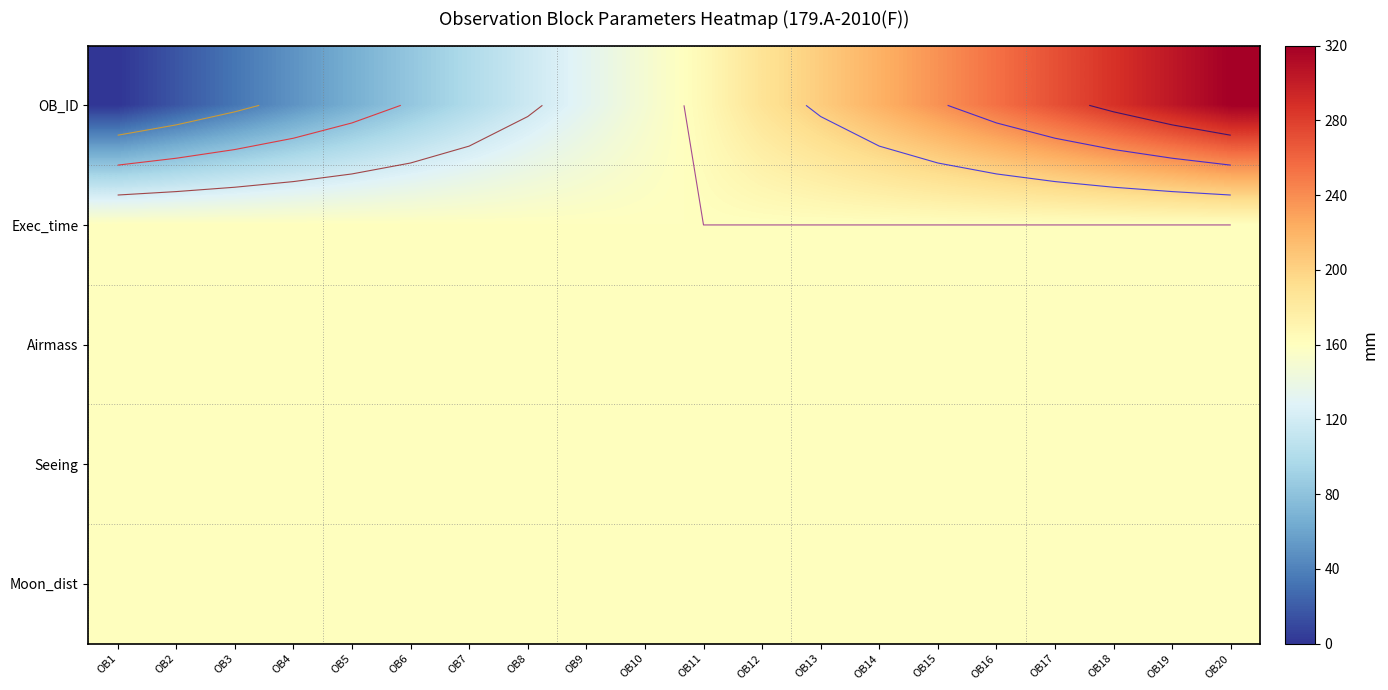

Which series changed the most between OB13 and OB16?

OB_ID